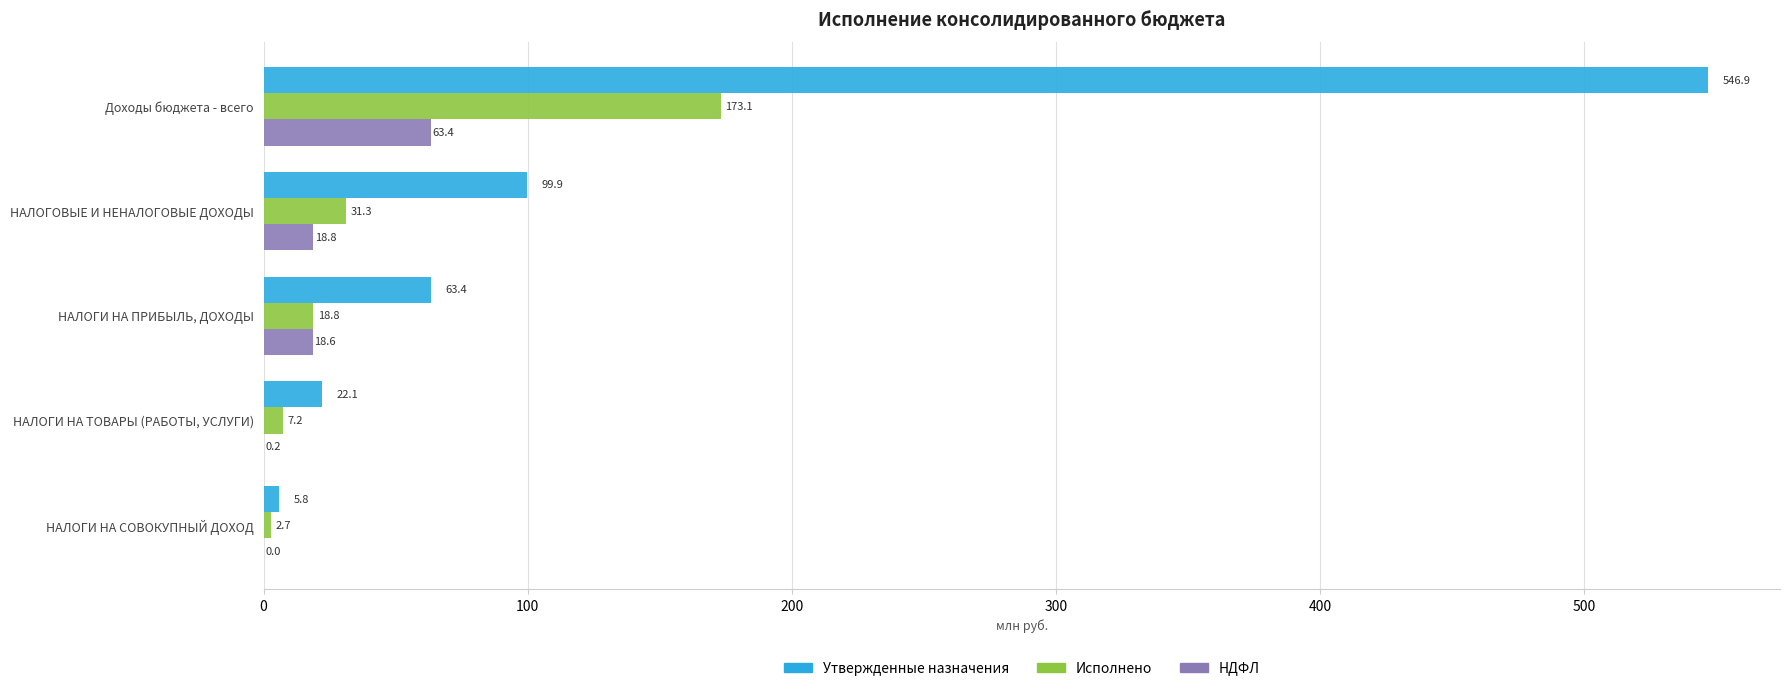

What is the approximate value of Исполнено at НАЛОГИ НА ПРИБЫЛЬ, ДОХОДЫ?

18.8